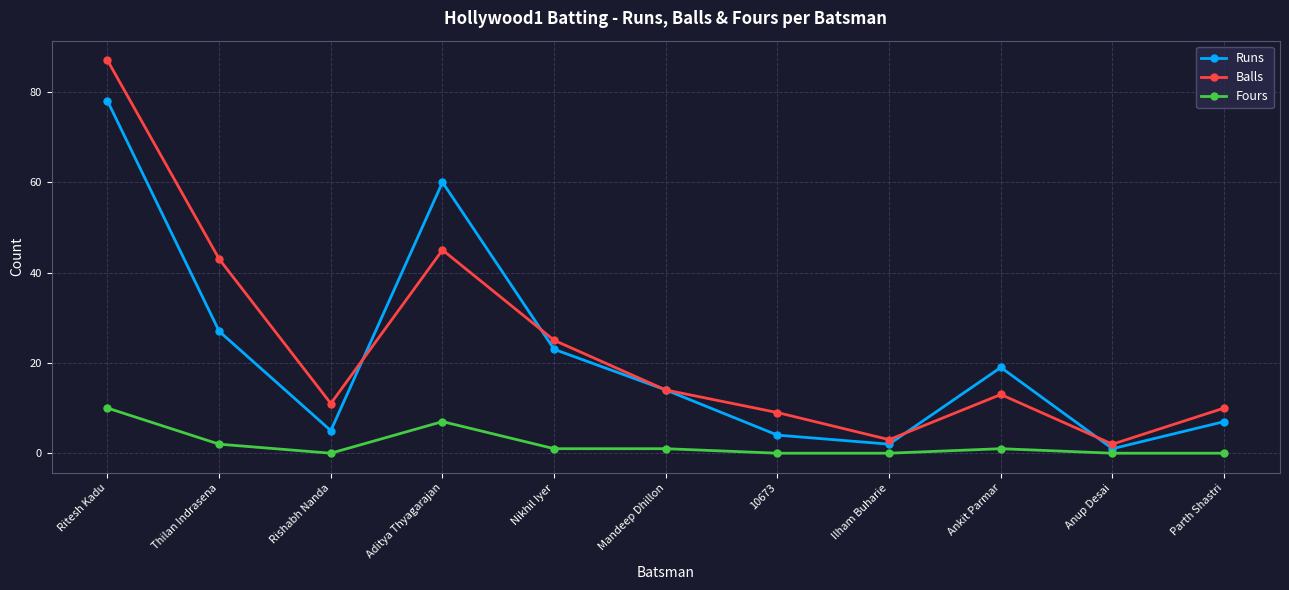

Is this an area chart (filled region under the line)?

No